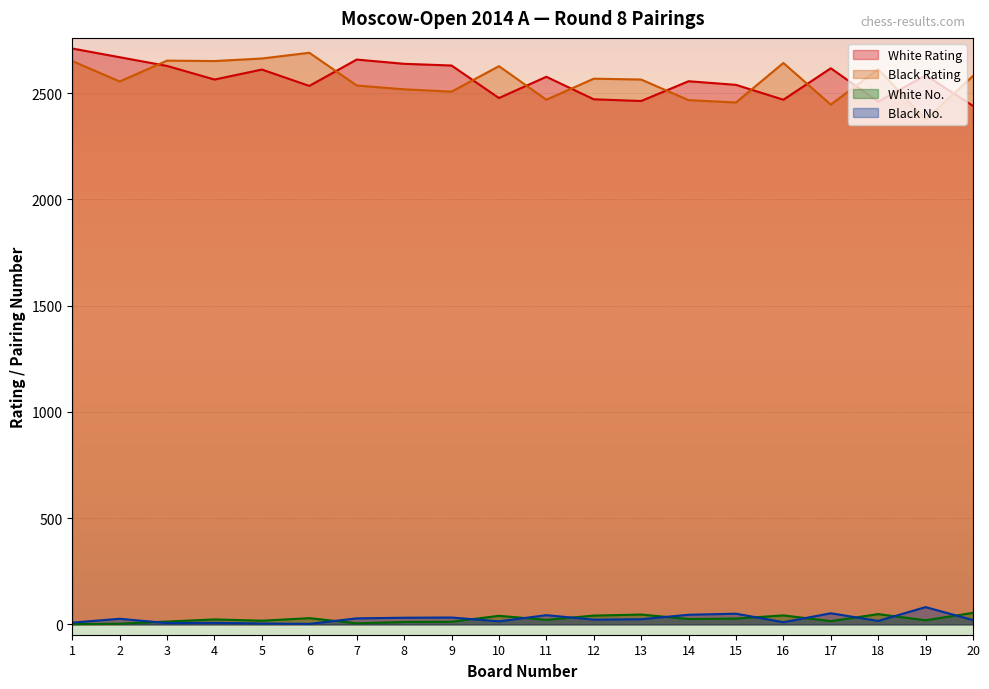

At how many categories does at least one series exceed 924?

20